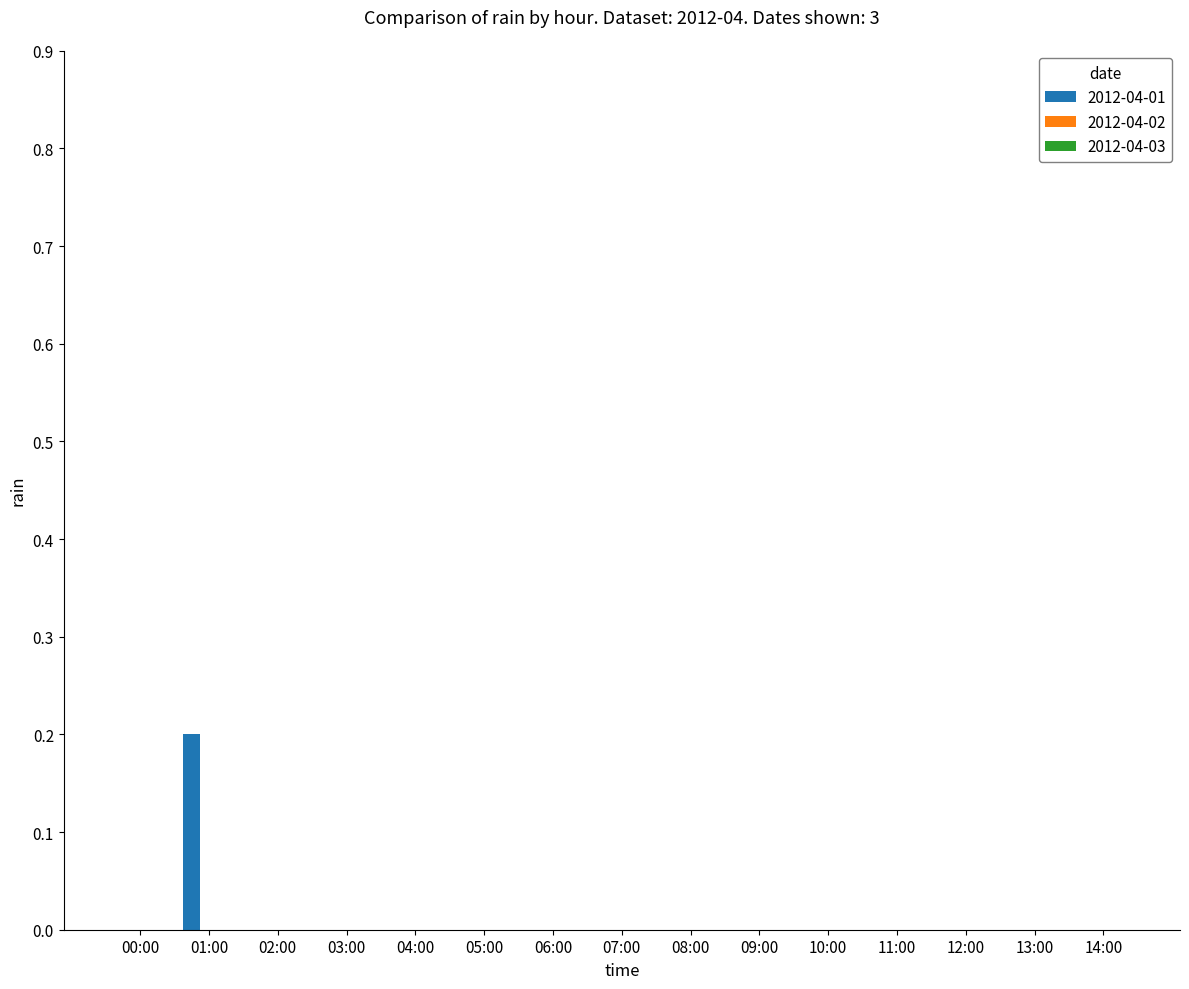

Is it true that the value at 11:00 is -0.1?

False